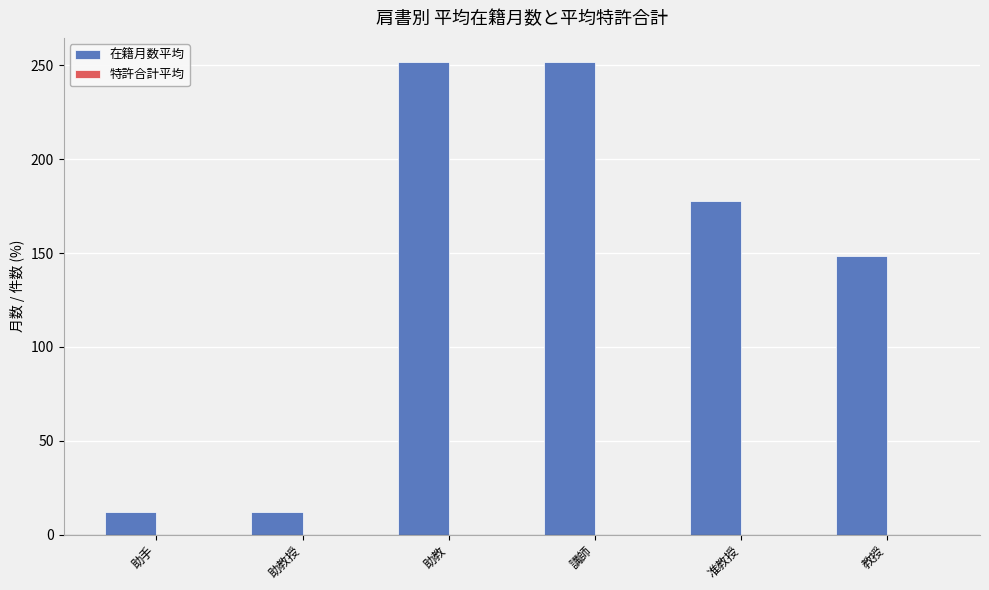

What value does the data have at 教授?

148.2